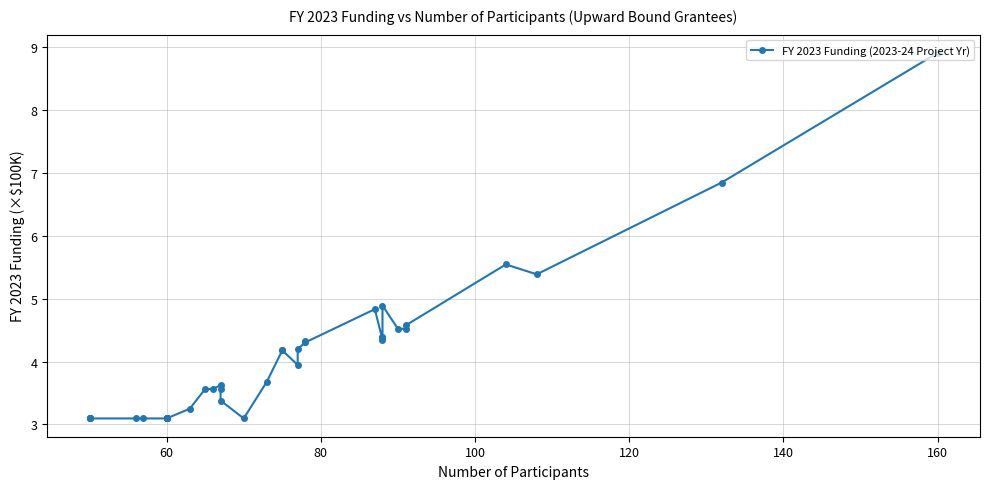

Which label corresponds to the smallest value in the chart?

60